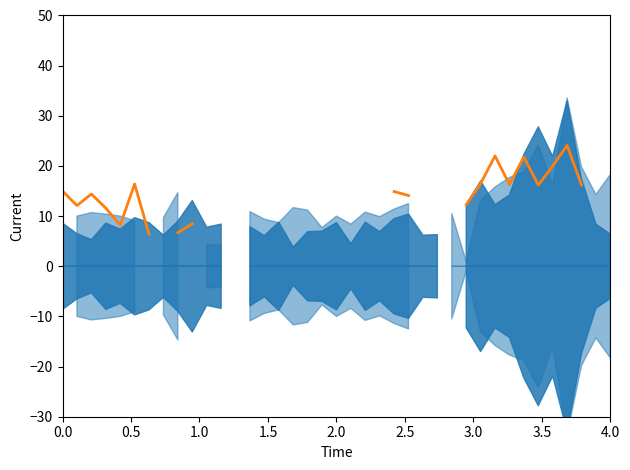

How many interior local peaks (higher than both neighbors) does the data have?

5